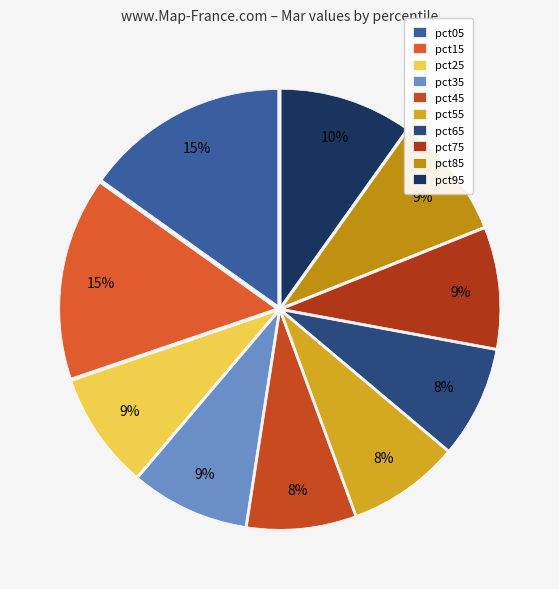

True or false: pct95 accounts for 10% of the total.

True